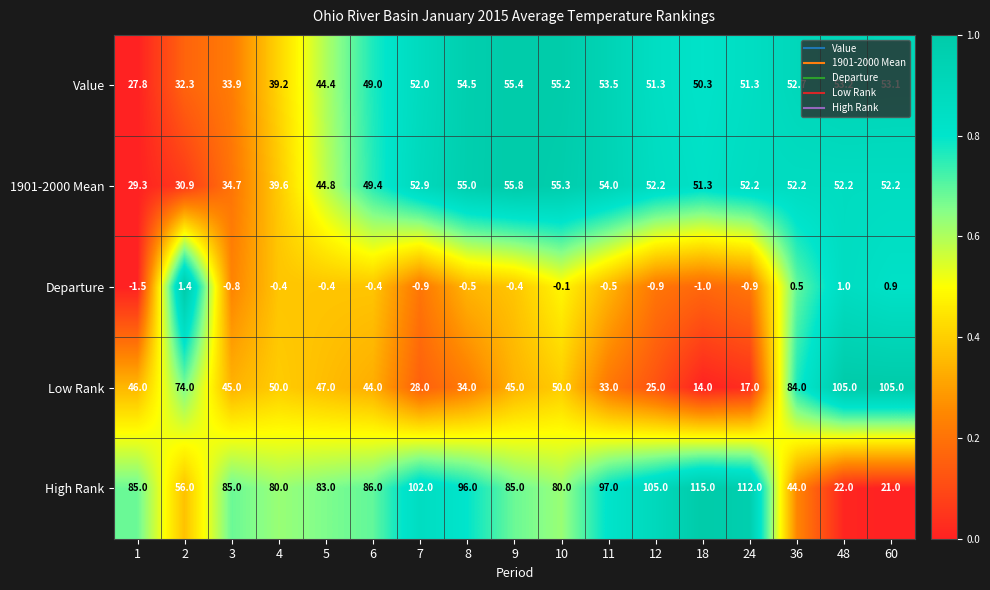

The value of 1901-2000 Mean at 3 is 34.7. True or false?

True